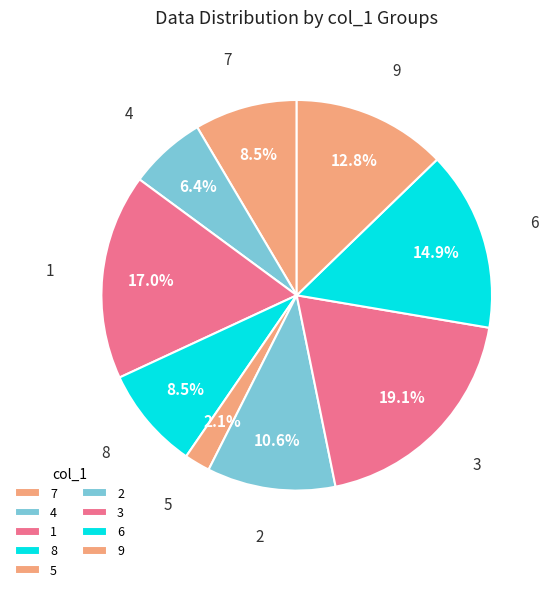

How many segments does this pie chart have?

9